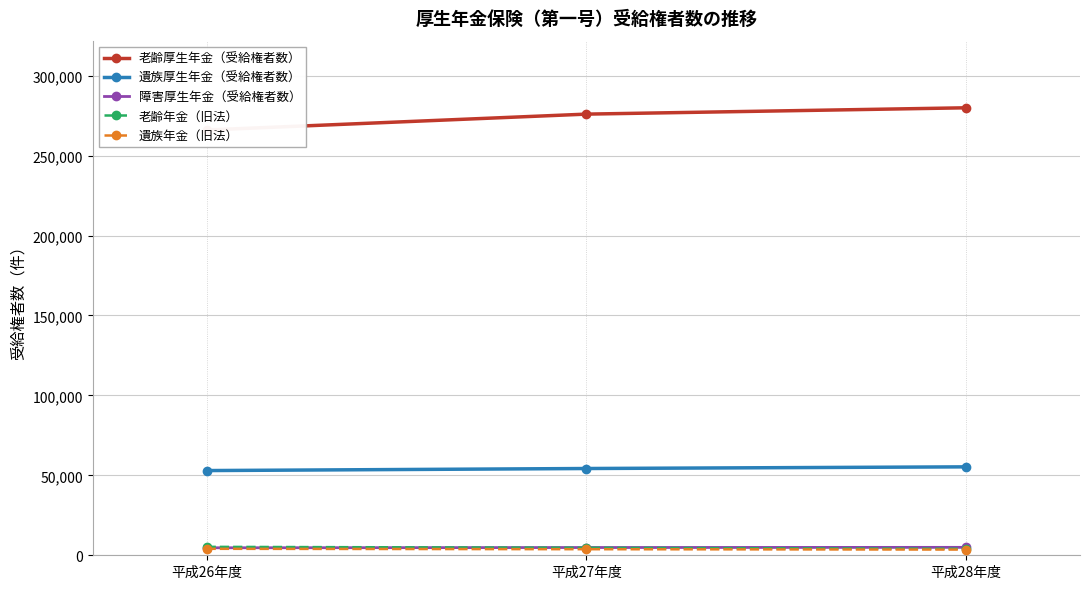

What is the average value of the 老齢厚生年金（受給権者数） series?

273976